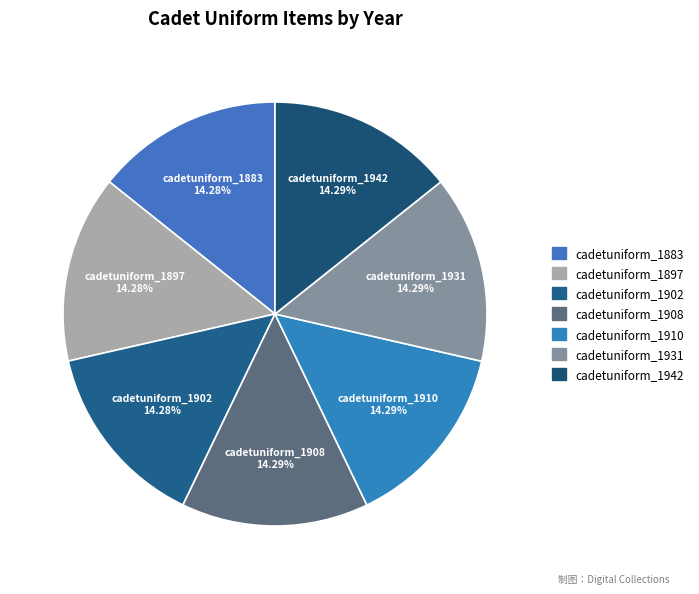

To the nearest percent, what percentage of the pie is cadetuniform_1942?

14%